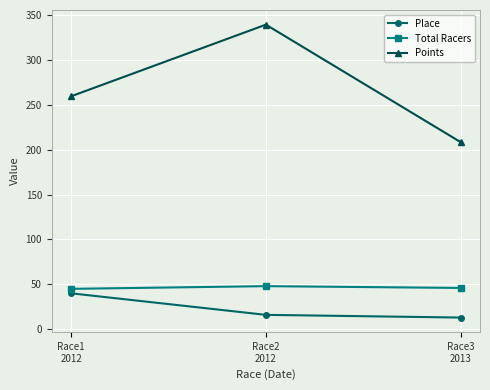

Which series has the largest total across all categories?

Points